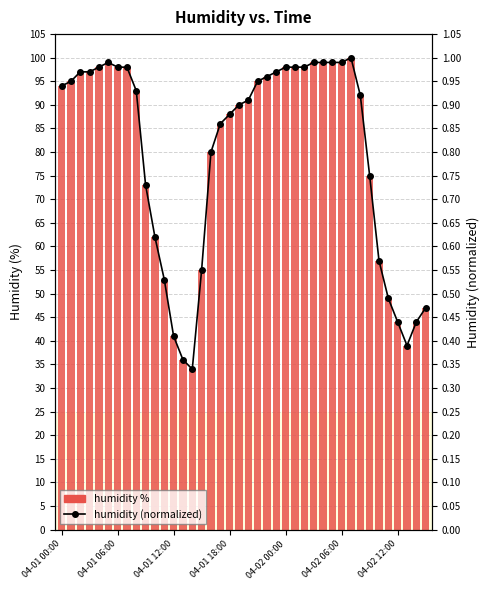

Which series changed the most between 18 and 27?

humidity %